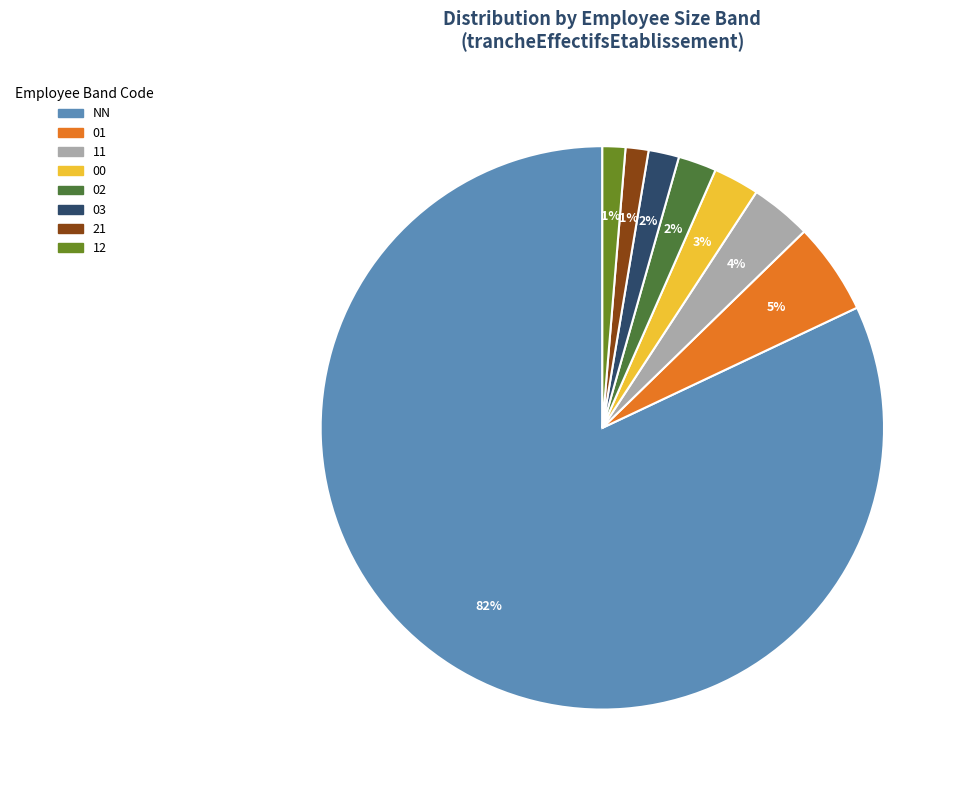

How many segments does this pie chart have?

8